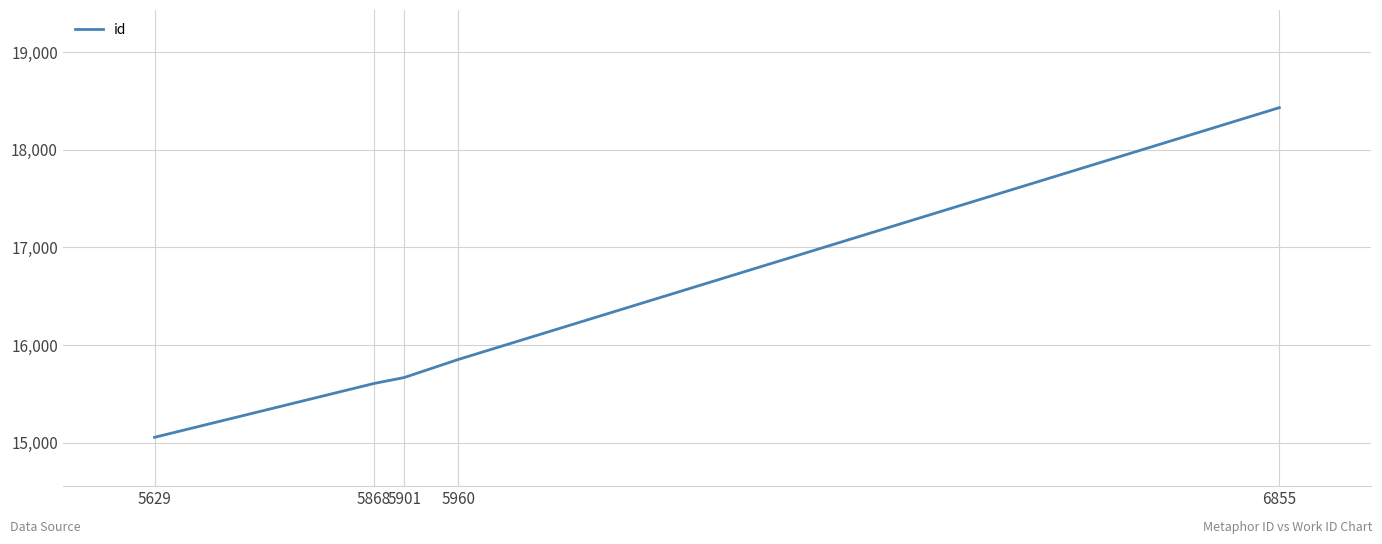

Rank the categories by value from lowest to highest.

5629, 5868, 5901, 5960, 6855